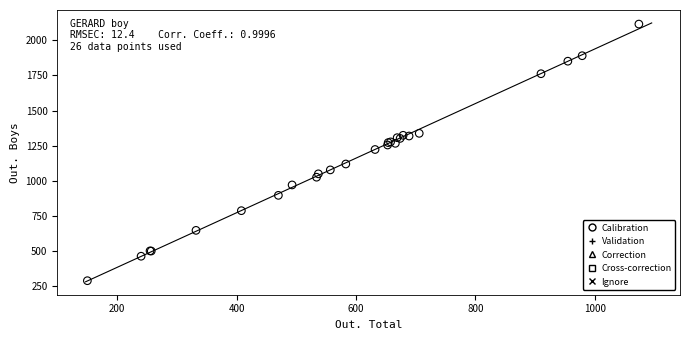

What Y value in the scatter plot is closest to 1202?

1223